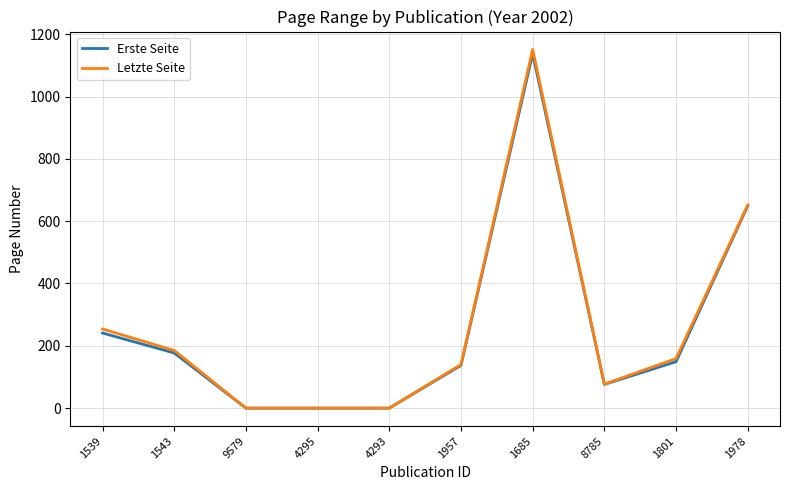

At which category does the chart reach its peak across all series?

1685